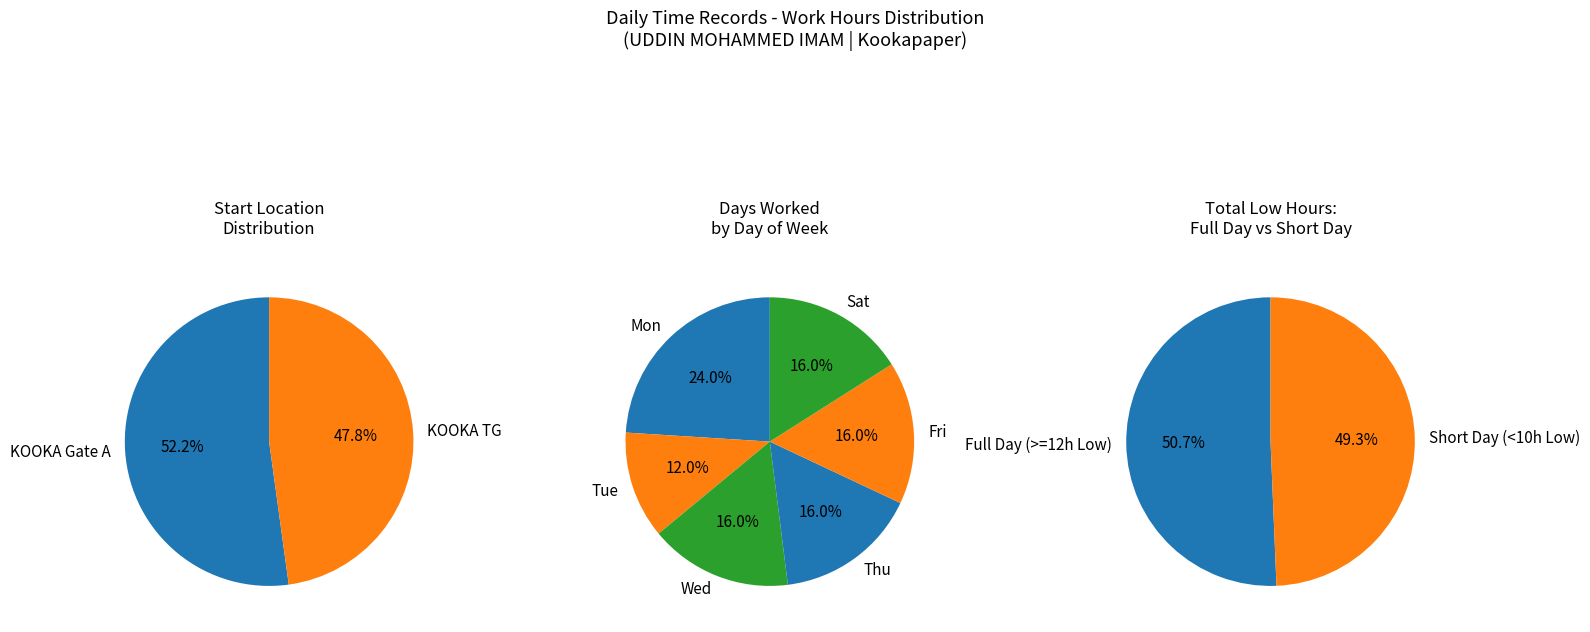

True or false: 1-Tue accounts for 1% of the total.

False